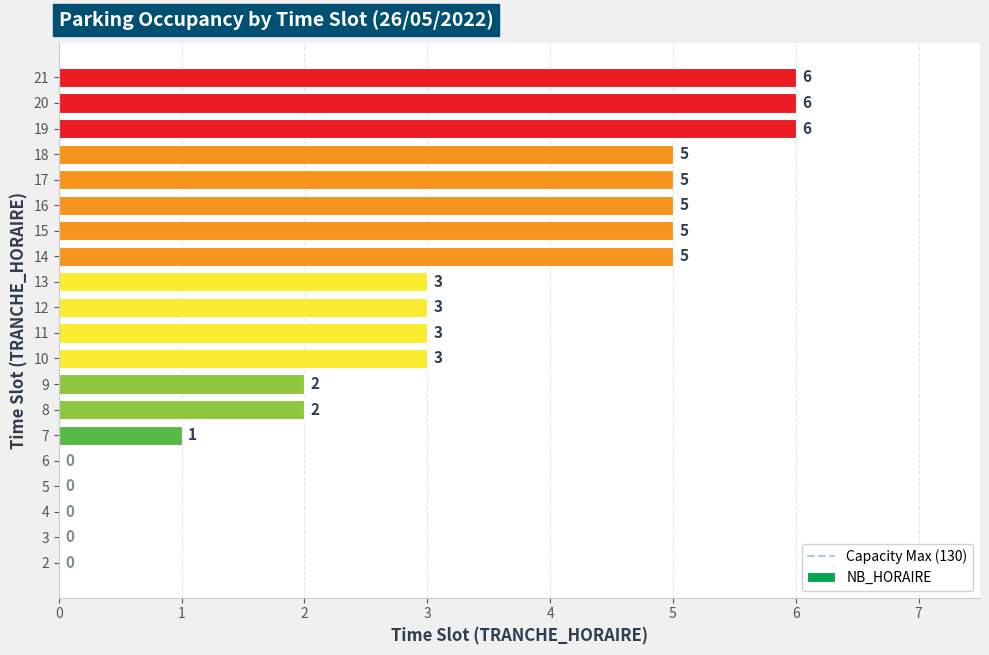

What is the maximum value shown in the chart?

6